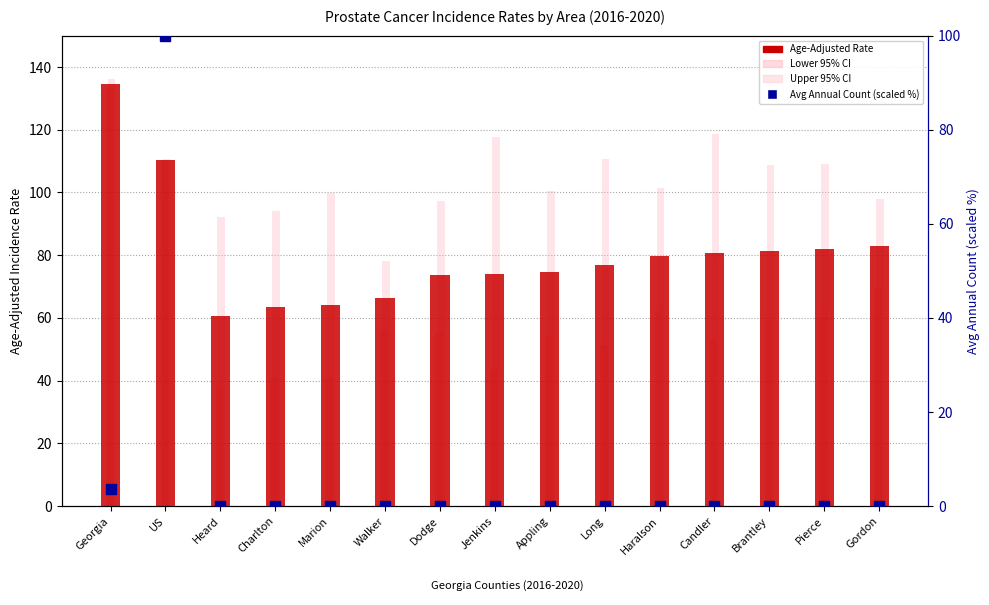

List the series in order of their overall mean, highest first.

Upper 95% CI, Age-Adjusted Rate, Lower 95% CI, Avg Annual Count (scaled %)